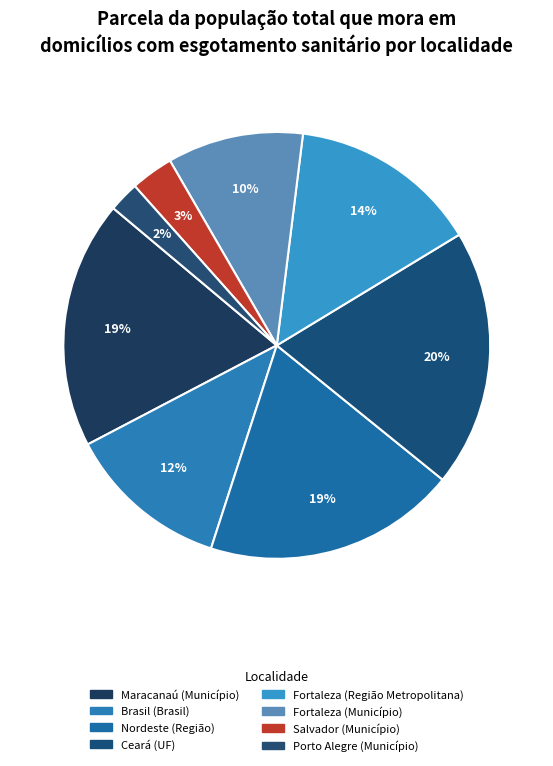

Does Fortaleza (Região Metropolitana) represent more than half of the total?

No